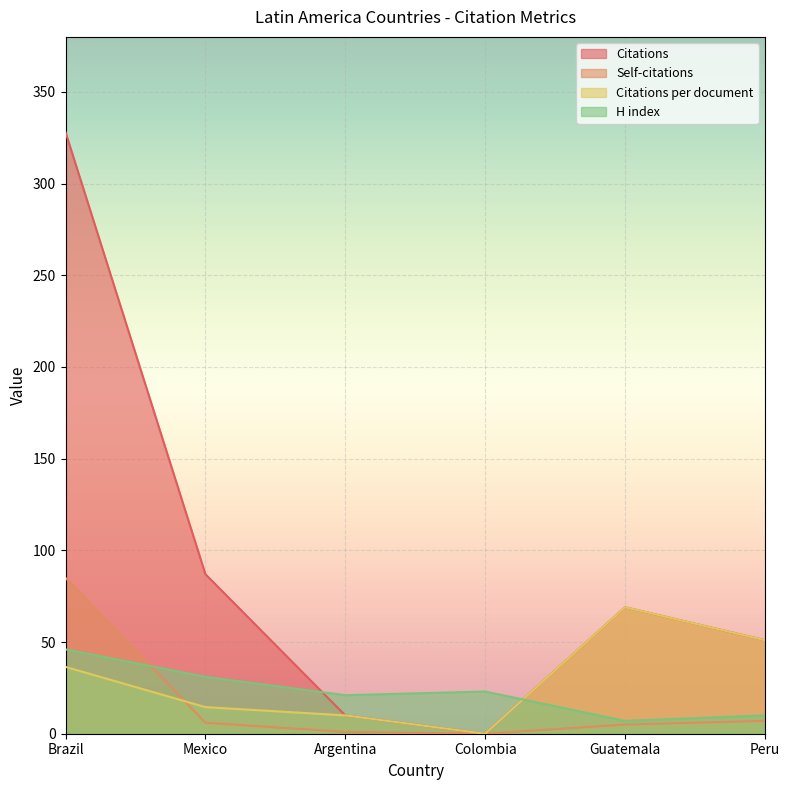

What are all the series names shown in the legend?

Citations, Self-citations, Citations per document, H index